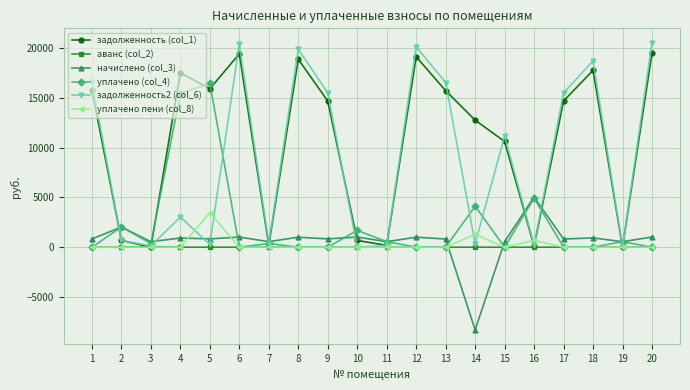

The value of аванс (col_2) at 9 is 0.0. True or false?

True